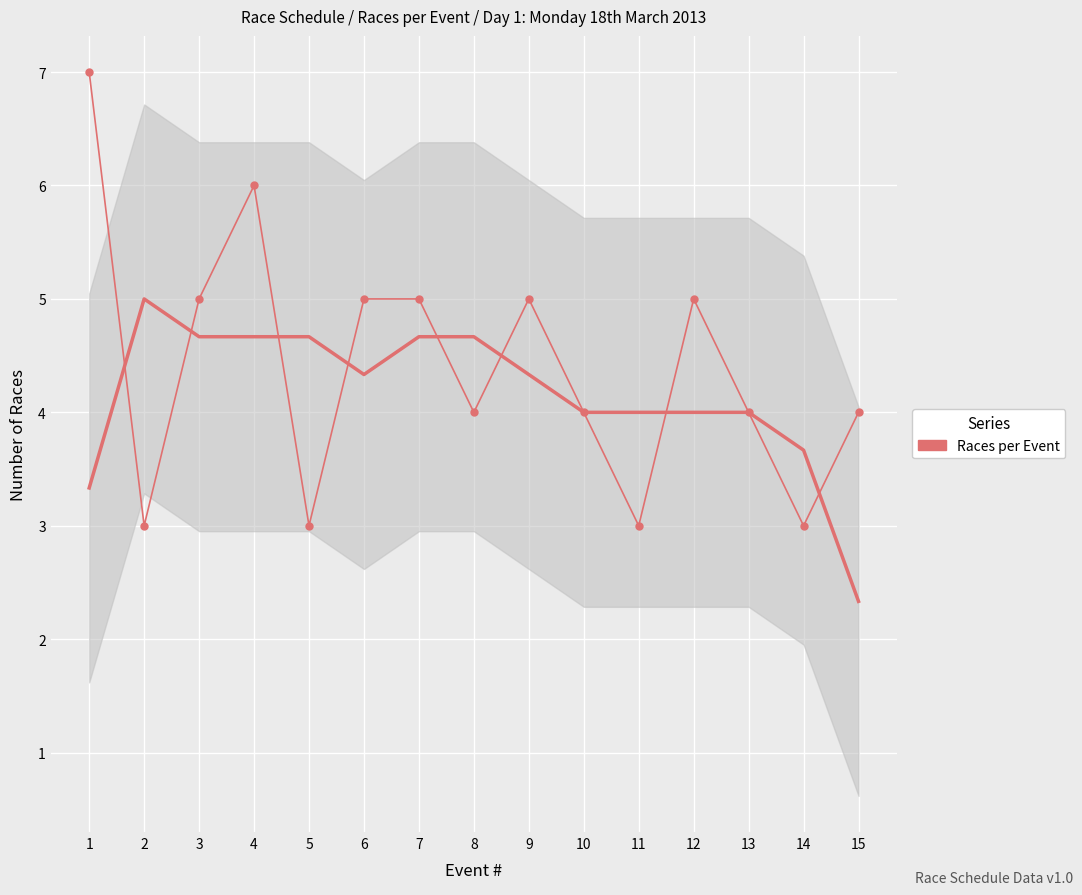

Is it true that the value at 3 is 5?

True